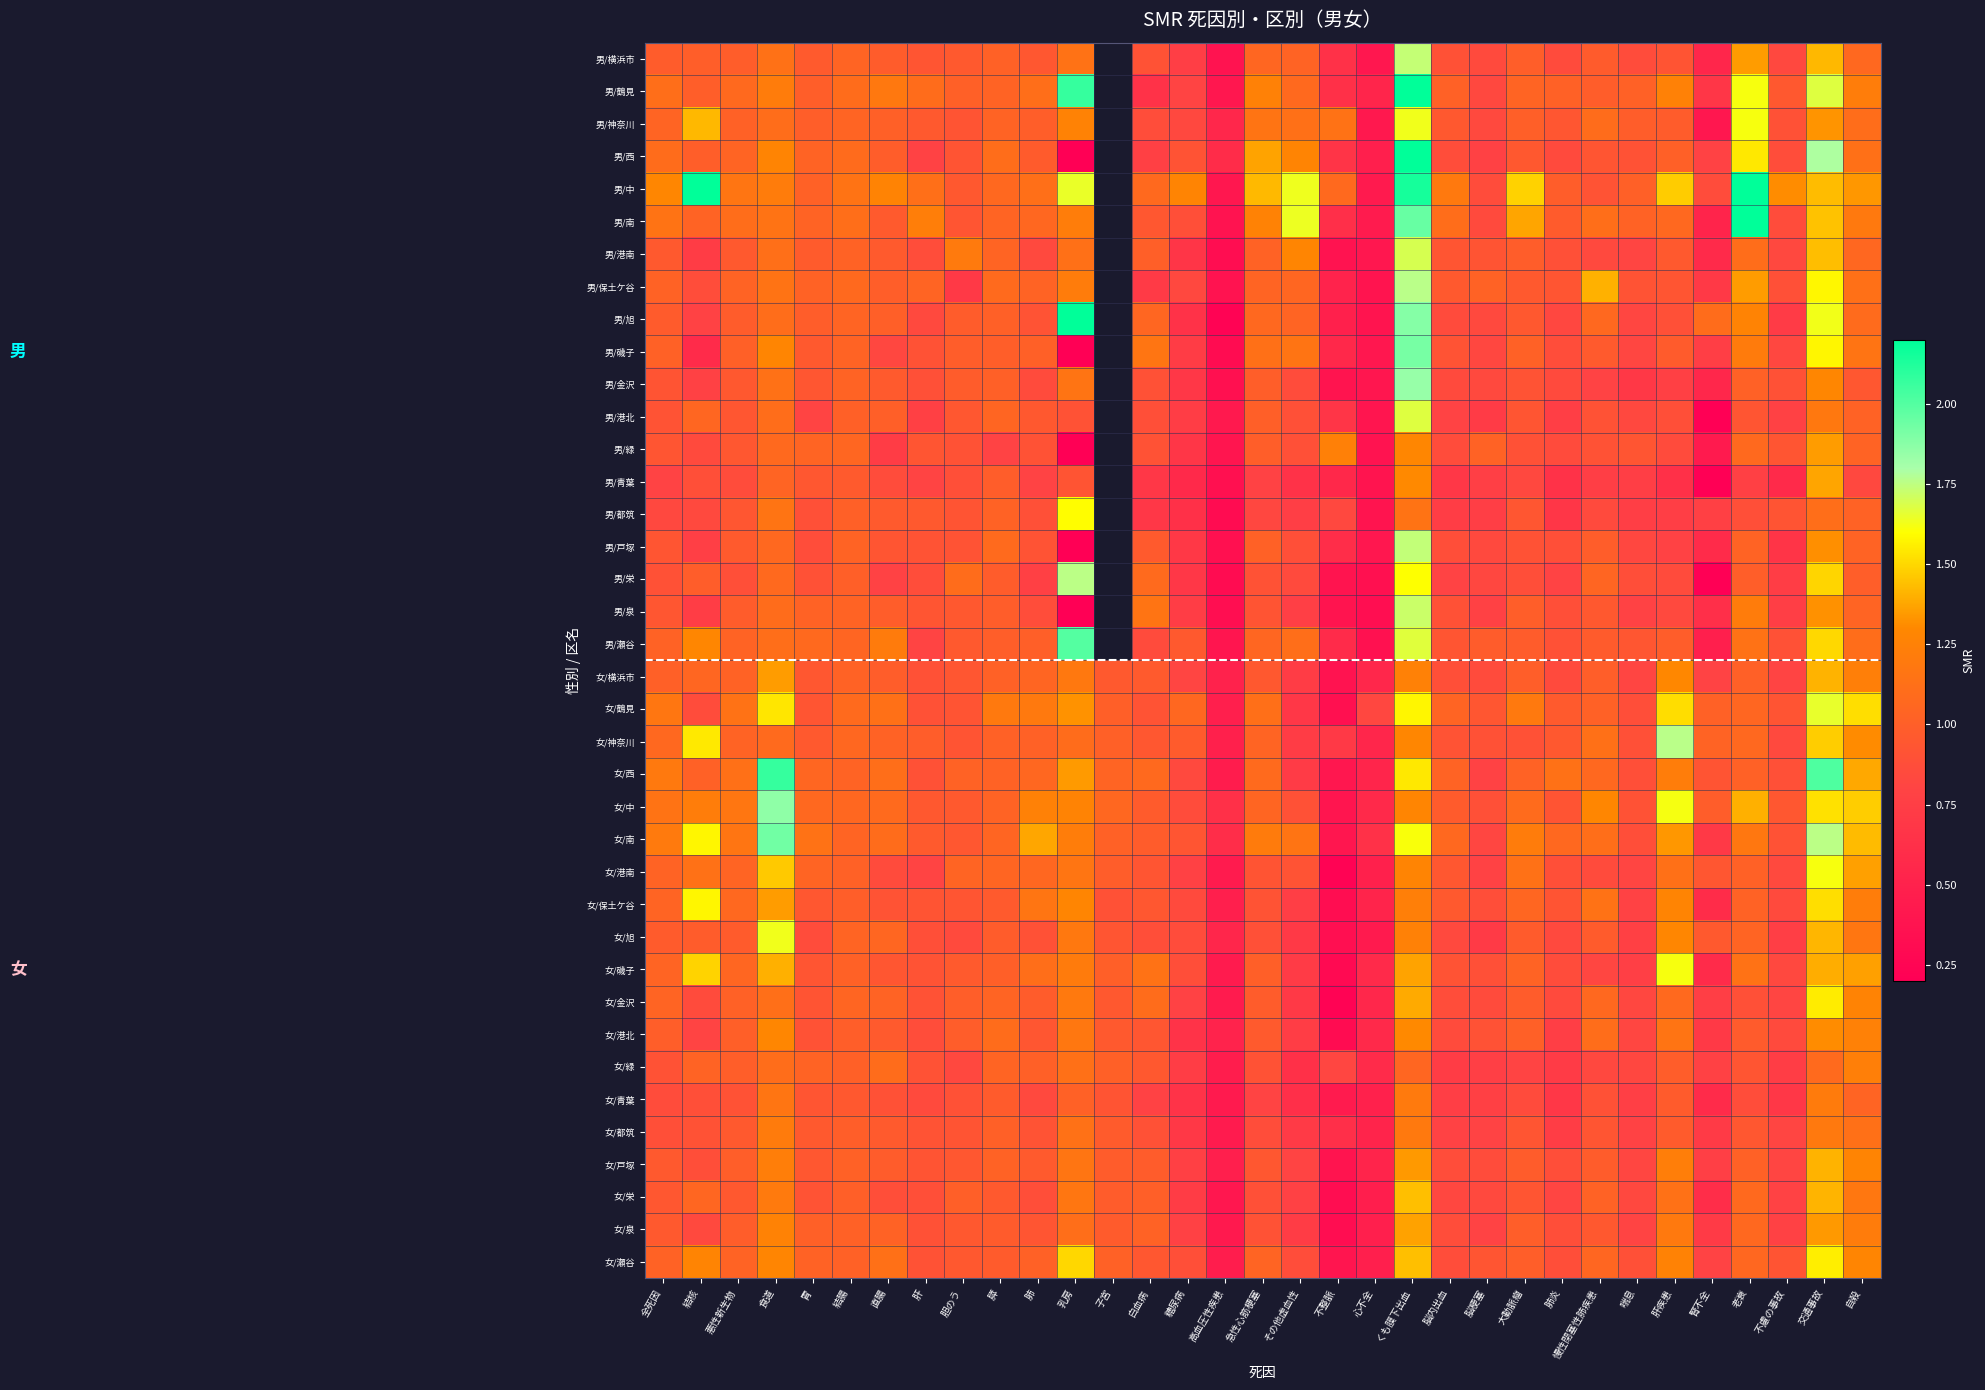

Between 不慮の事故 and 高血圧性疾患, which is larger?

不慮の事故